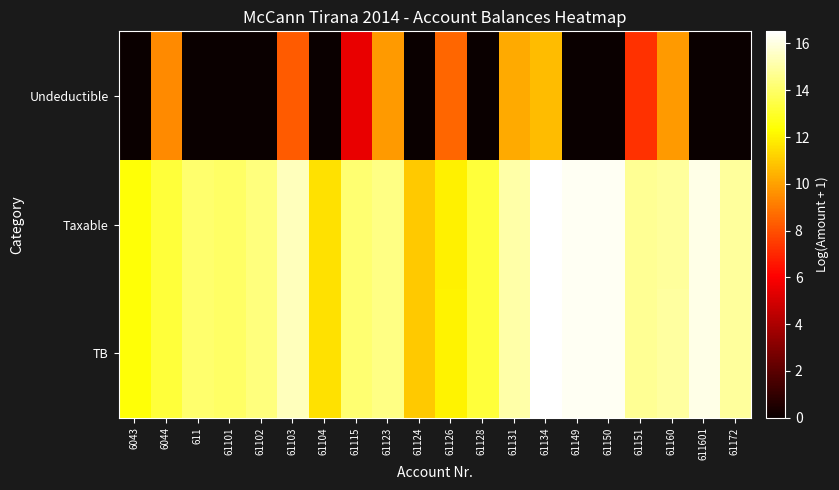

Reading right to left, what are all the values shown in this chart?

TB: 61172=14.9	611601=16.1	61160=14.9	61151=14.7	61150=16.3	61149=16.3	61134=16.5	61131=15.1	61128=13.2	61126=12.0	61124=11.0	61123=14.5	61115=14.2	61104=11.6	61103=15.4	61102=14.4	61101=14.0	611=14.1	6044=13.3	6043=12.4
Taxable: 61172=14.9	611601=16.1	61160=14.9	61151=14.7	61150=16.3	61149=16.3	61134=16.5	61131=15.1	61128=13.2	61126=12.0	61124=11.0	61123=14.5	61115=14.2	61104=11.6	61103=15.4	61102=14.4	61101=14.0	611=14.1	6044=13.3	6043=12.4
Undeductible: 61172=0.0	611601=0.0	61160=9.8	61151=7.2	61150=0.0	61149=0.0	61134=10.7	61131=10.2	61128=0.0	61126=8.5	61124=0.0	61123=9.8	61115=5.5	61104=0.0	61103=8.3	61102=0.0	61101=0.0	611=0.0	6044=9.5	6043=0.0